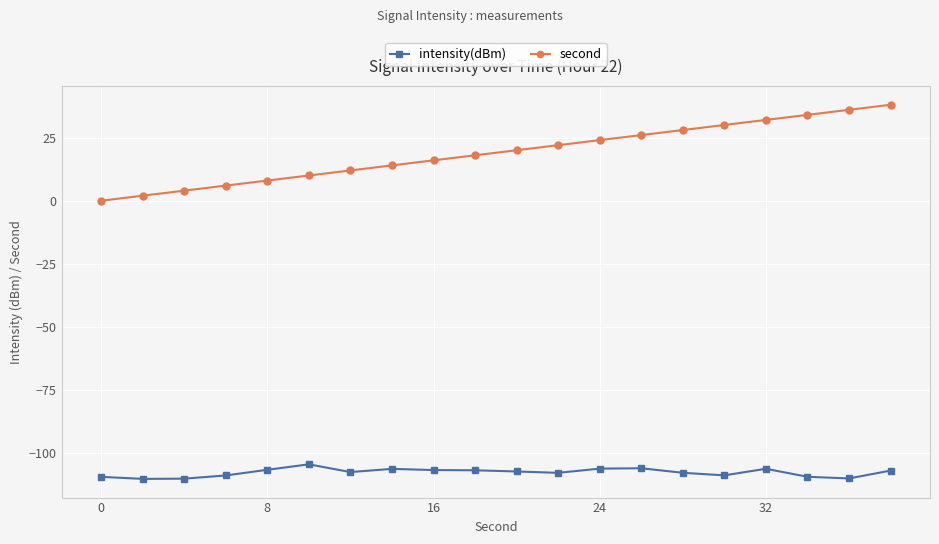

What is the sum of all second values?

380.0